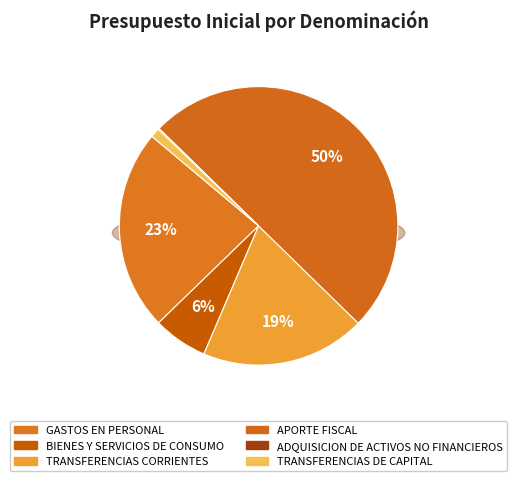

What is the ratio of the value at TRANSFERENCIAS CORRIENTES to the value at BIENES Y SERVICIOS DE CONSUMO?

3.0